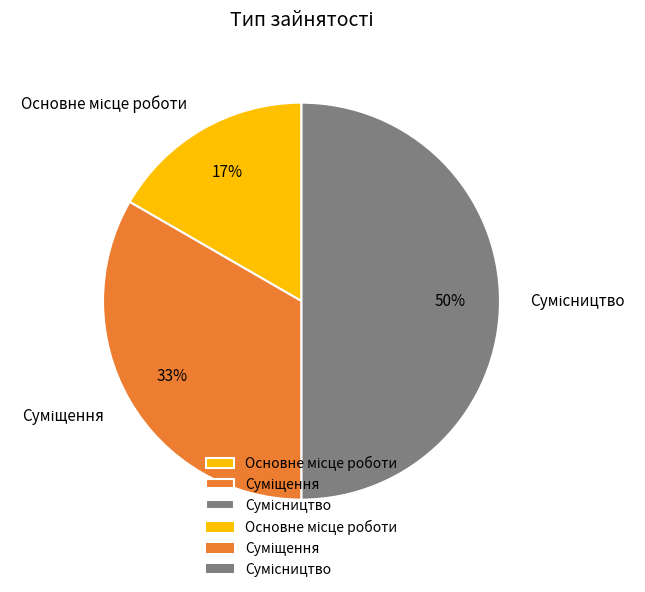

To the nearest percent, what is the difference between the largest and smallest slice percentages?

33%